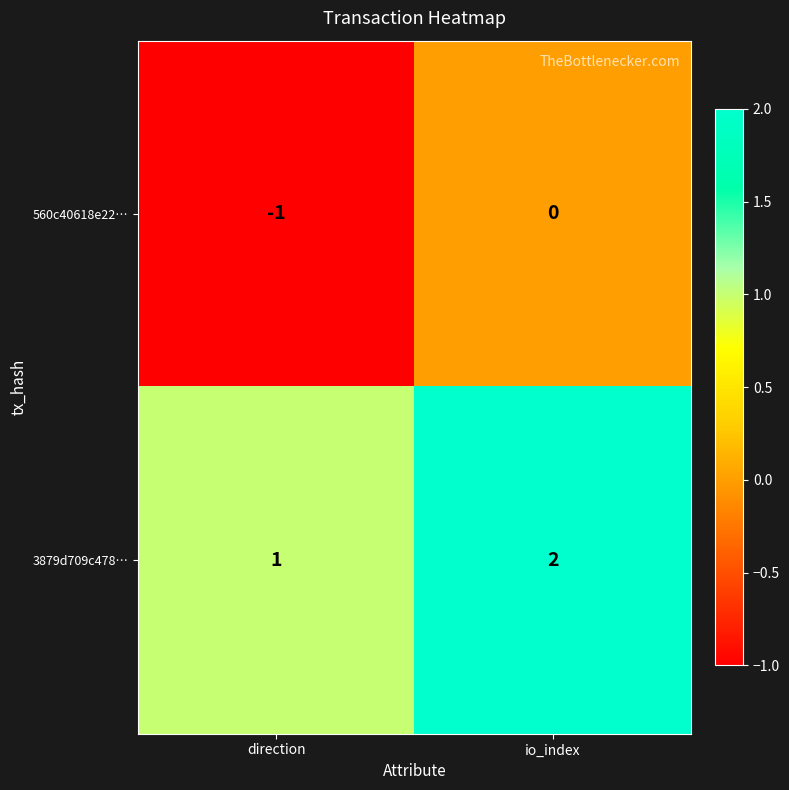

Which category has the highest value across all series?

io_index